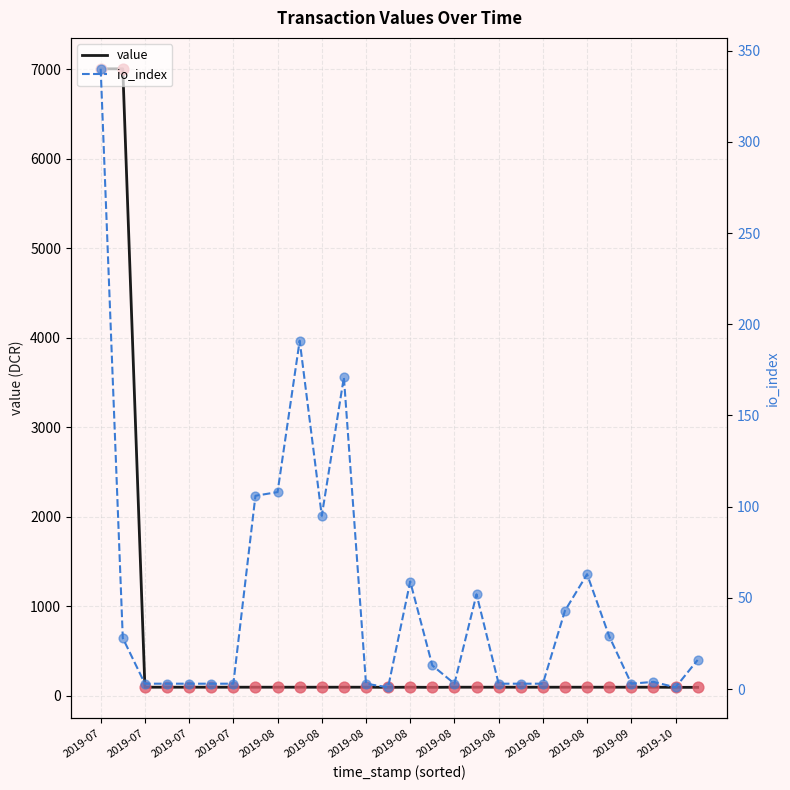

Which series contains the highest Y value?

value